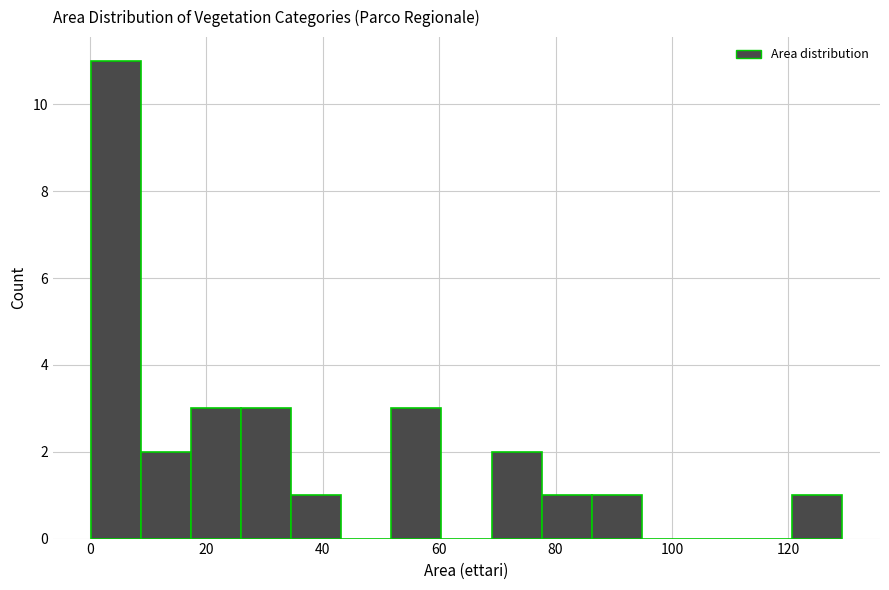

Reading left to right, list every bar in this chart as the range it spans on the x-axis followed by its height. Neither the bar edges nor the heights are printed on the chart, so give them approximately, as read against the axes.

0 to 8: 11
8 to 18: 2
18 to 26: 3
26 to 34: 3
34 to 44: 1
44 to 52: 0
52 to 60: 3
60 to 68: 0
68 to 78: 2
78 to 86: 1
86 to 94: 1
94 to 104: 0
104 to 112: 0
112 to 120: 0
120 to 130: 1